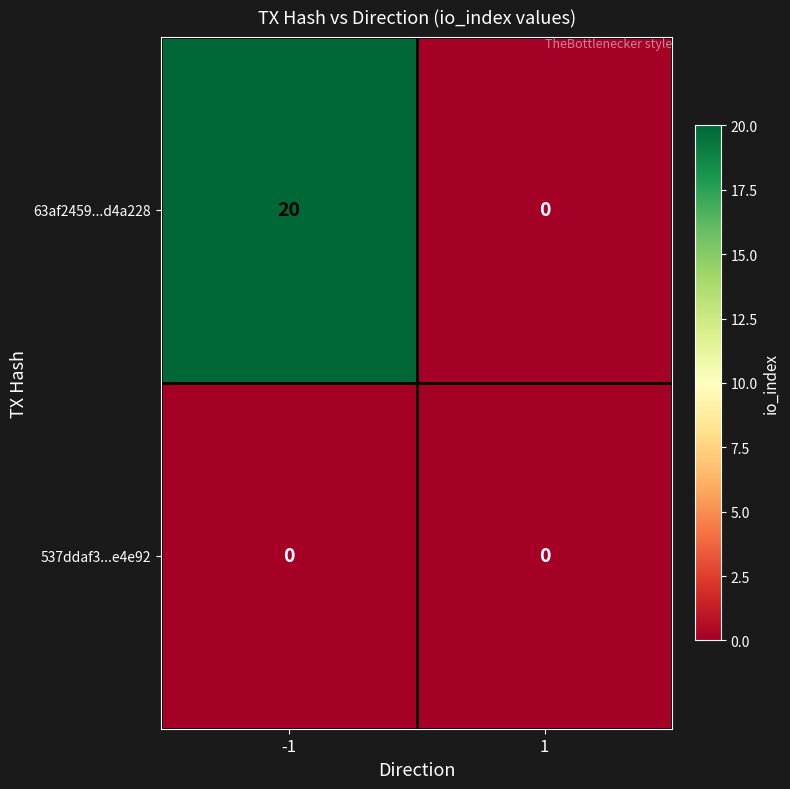

List the series in order of their peak value, highest first.

63af2459...d4a228, 537ddaf3...e4e92